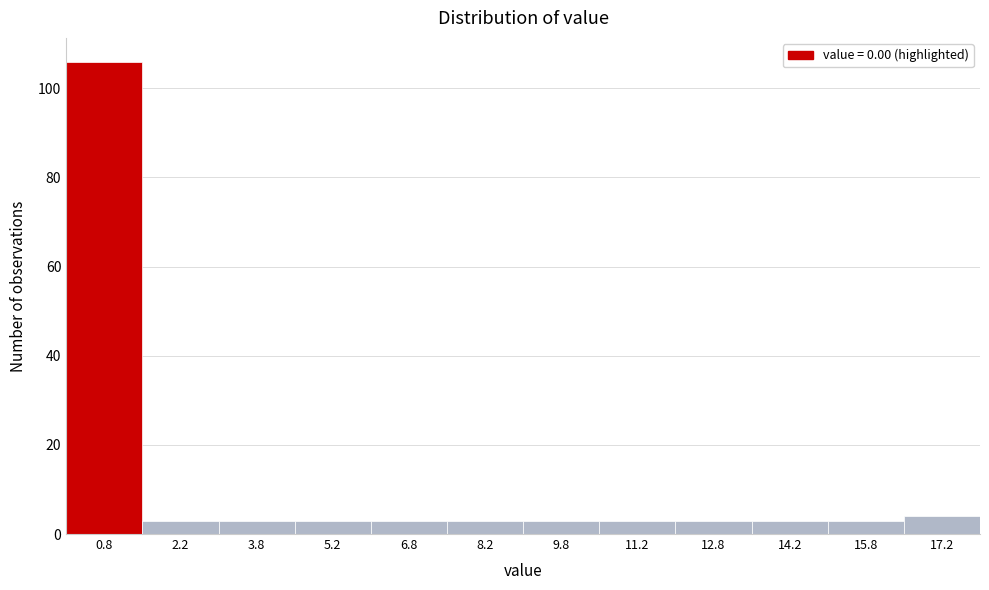

Reading left to right, list every bar in this chart as the range it spans on the x-axis followed by its height. Neither the bar edges nor the heights are printed on the chart, so give them approximately, as read against the axes.

0.0 to 1.5: 106
1.5 to 3.0: 4
3.0 to 4.5: 4
4.5 to 6.0: 4
6.0 to 7.5: 4
7.5 to 9.0: 4
9.0 to 10.5: 4
10.5 to 12.0: 4
12.0 to 13.5: 4
13.5 to 15.0: 4
15.0 to 16.5: 4
16.5 to 18.0: 4